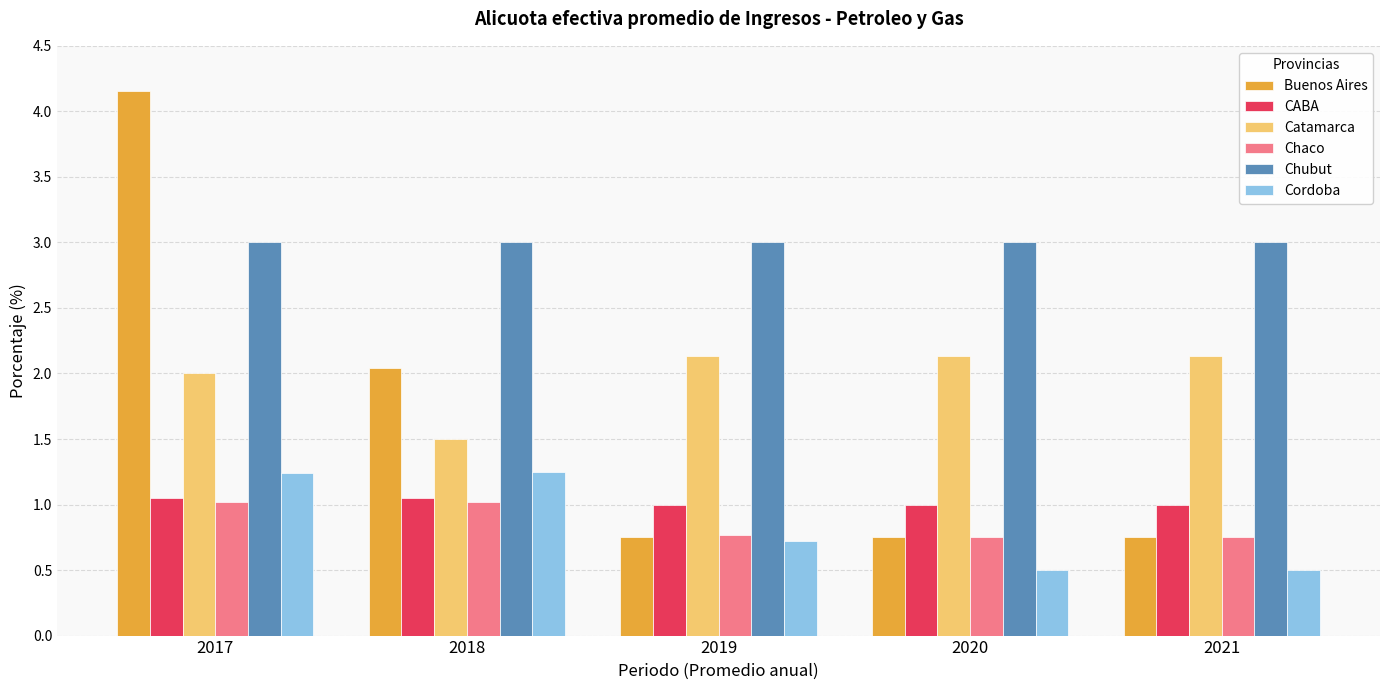

What is the total value across all series at 2020?

8.1